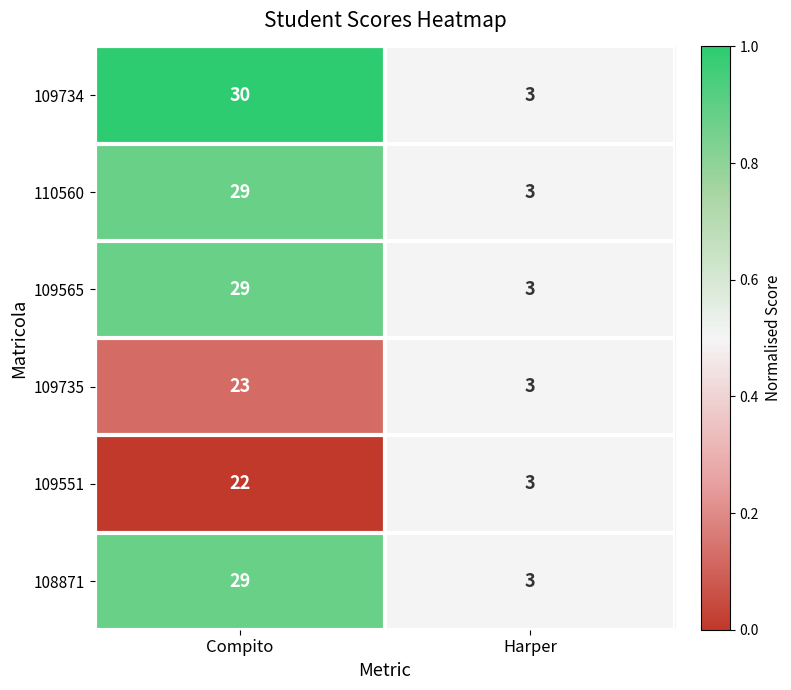

The value of 108871 at Harper is 3. True or false?

True